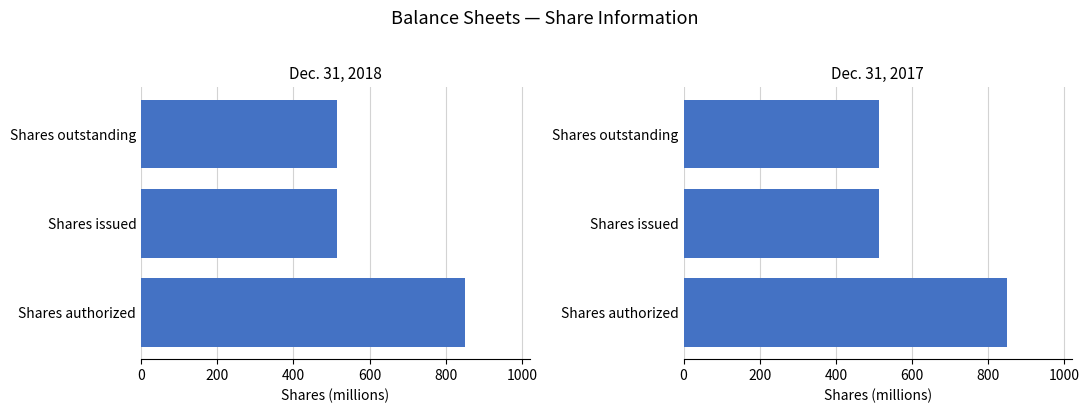

Reading right to left, transcribe all the data shown in this chart.

Dec. 31, 2018: 513.1	513.1	850.0
Dec. 31, 2017: 513.1	513.1	850.0